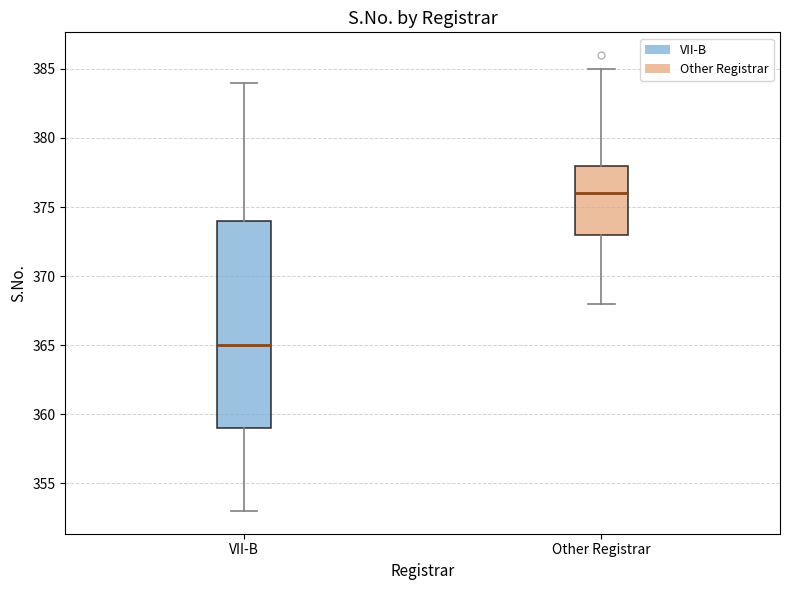

Reading left to right, read every box against the y-axis: the position of its median line, the range the box covers, and the ends of its whiskers. The values are not printed on the chart, so give them approximately, as read against the axis.

VII-B: median 365, box 359 to 374, whiskers 353 to 384
Other Registrar: median 376, box 373 to 378, whiskers 368 to 385